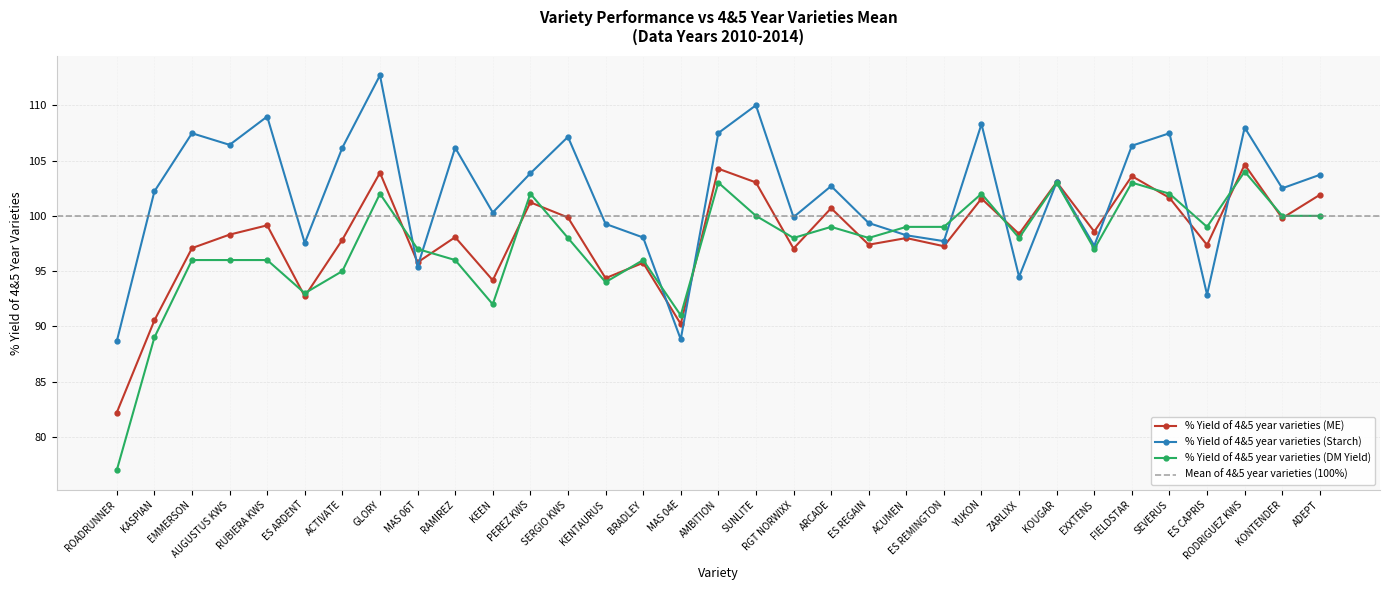

The value of % Yield of 4&5 year varieties (ME) at RAMIREZ is 160.2. True or false?

False